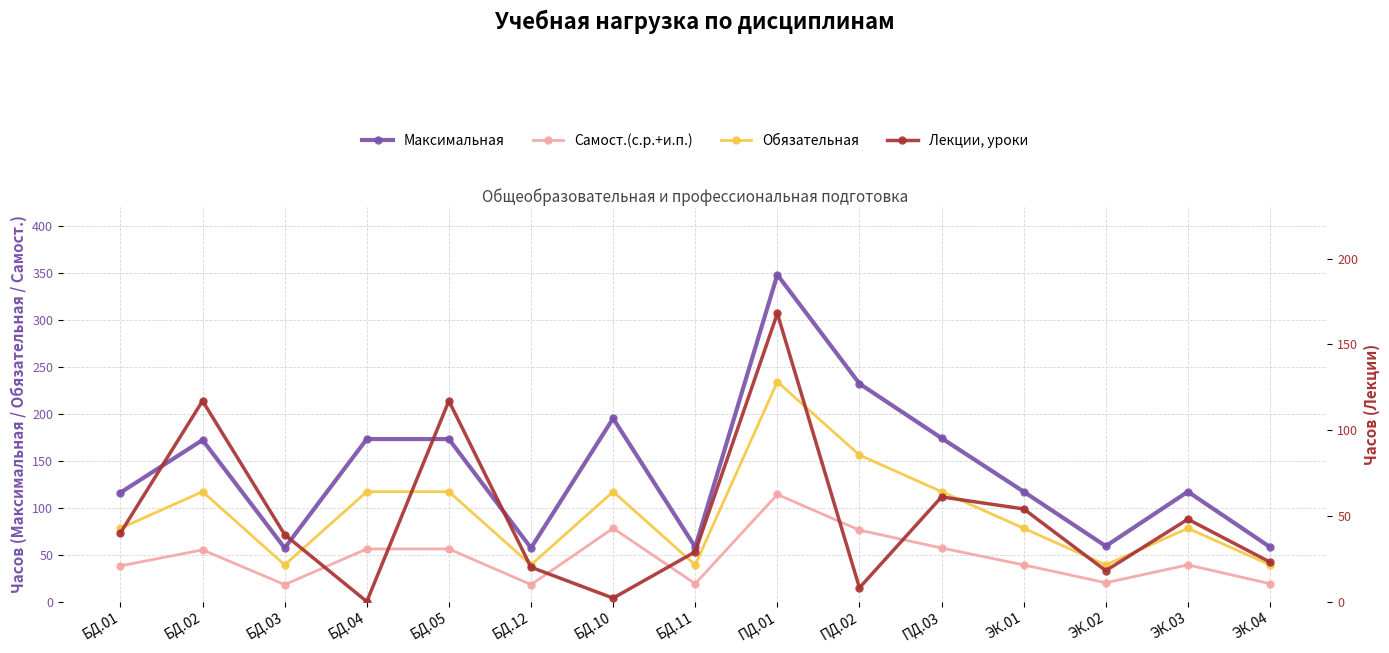

What is the label of the 4th point from the left?

БД.04